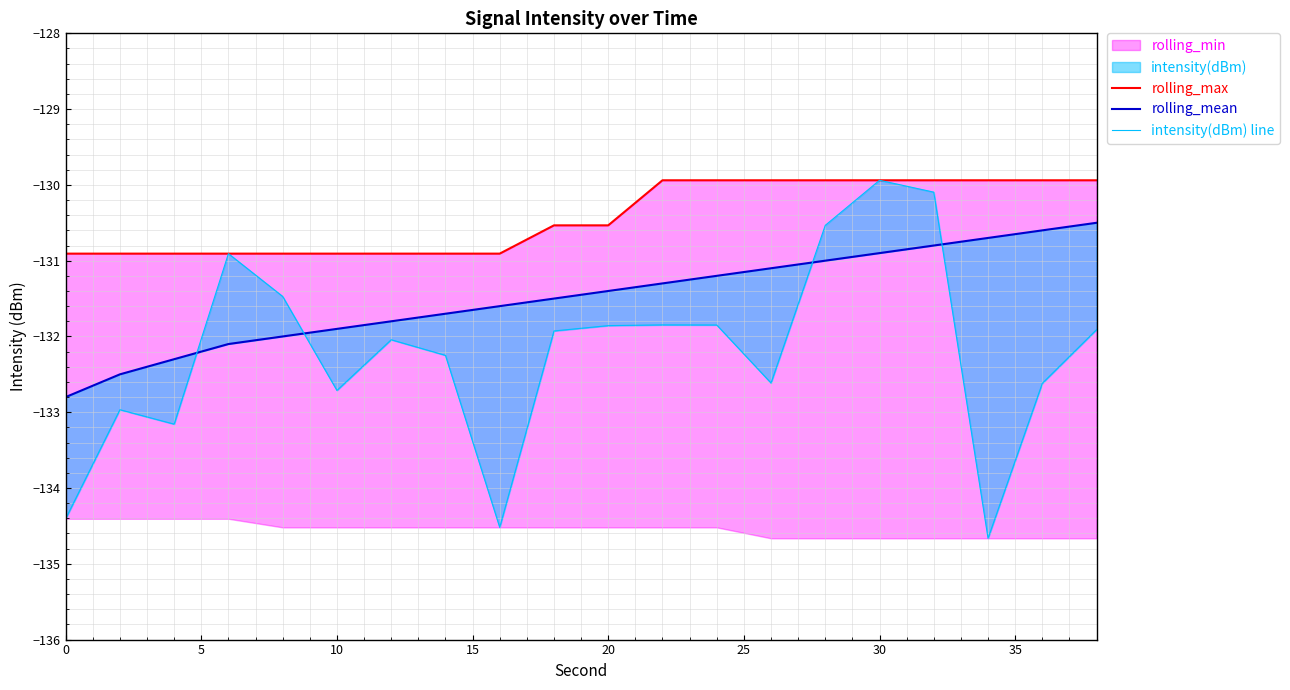

What is the average value of the intensity(dBm) line series?

-132.2